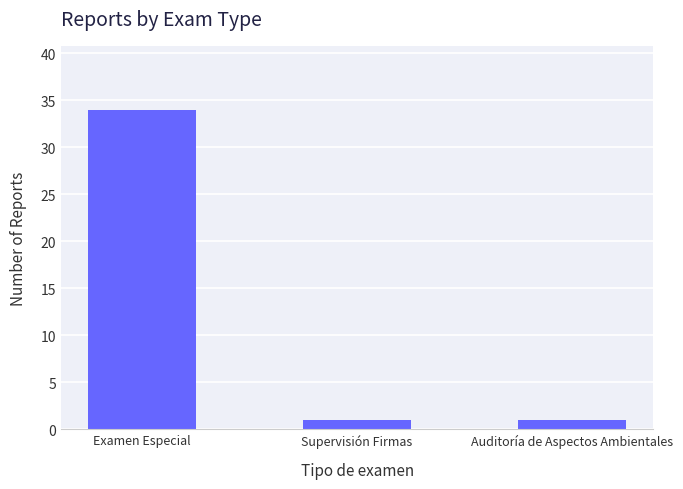

Reading left to right, transcribe all the data shown in this chart.

34	1	1